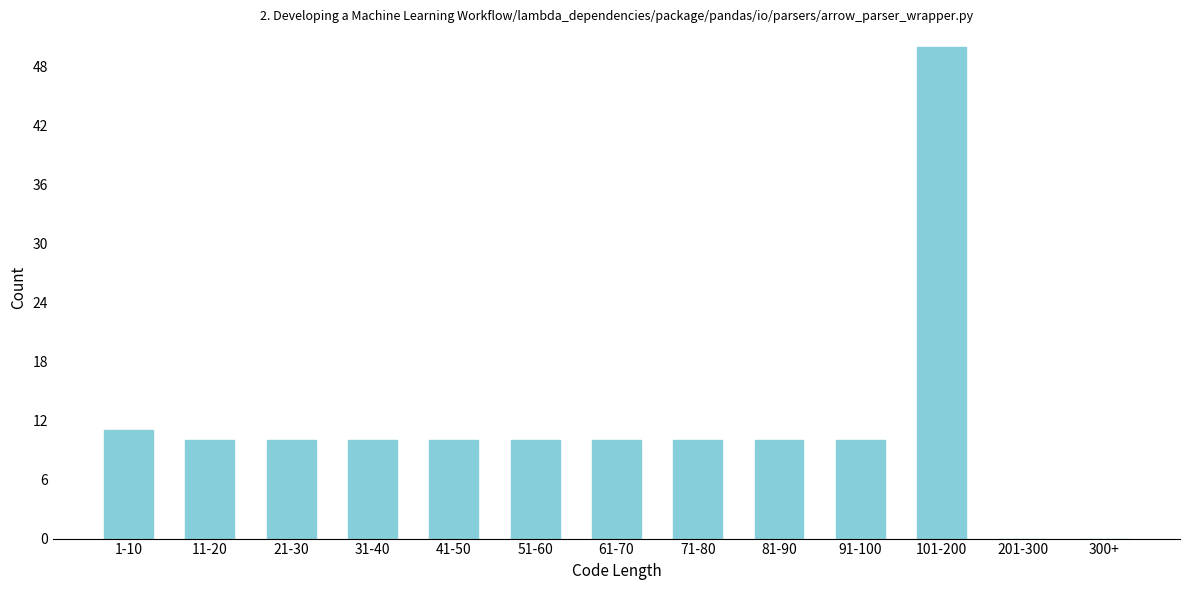

Reading left to right, list all the values displayed in this chart.

1-10=11	11-20=10	21-30=10	31-40=10	41-50=10	51-60=10	61-70=10	71-80=10	81-90=10	91-100=10	101-200=50	201-300=0	300+=0